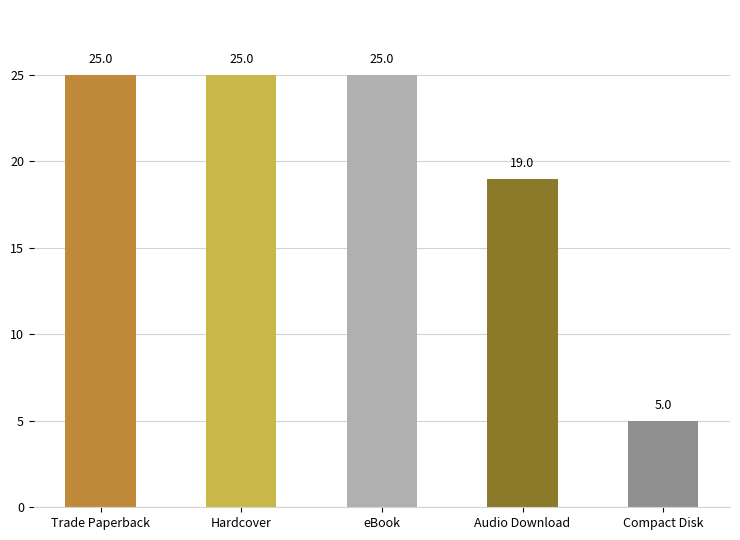

How many data points are less than 25?

2